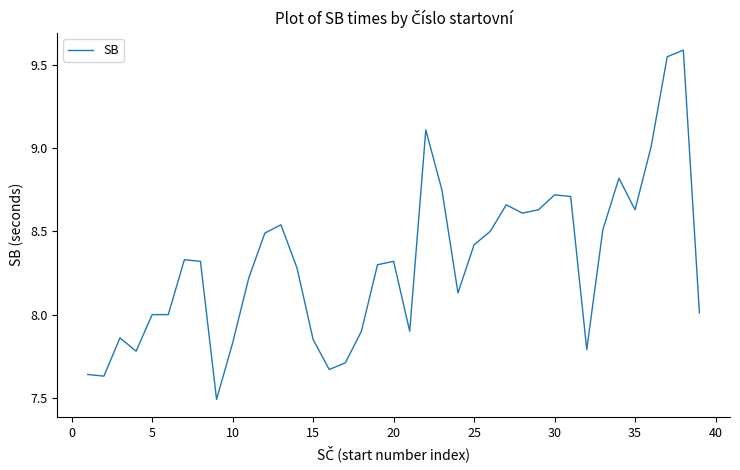

What is the minimum value shown in the chart?

7.5